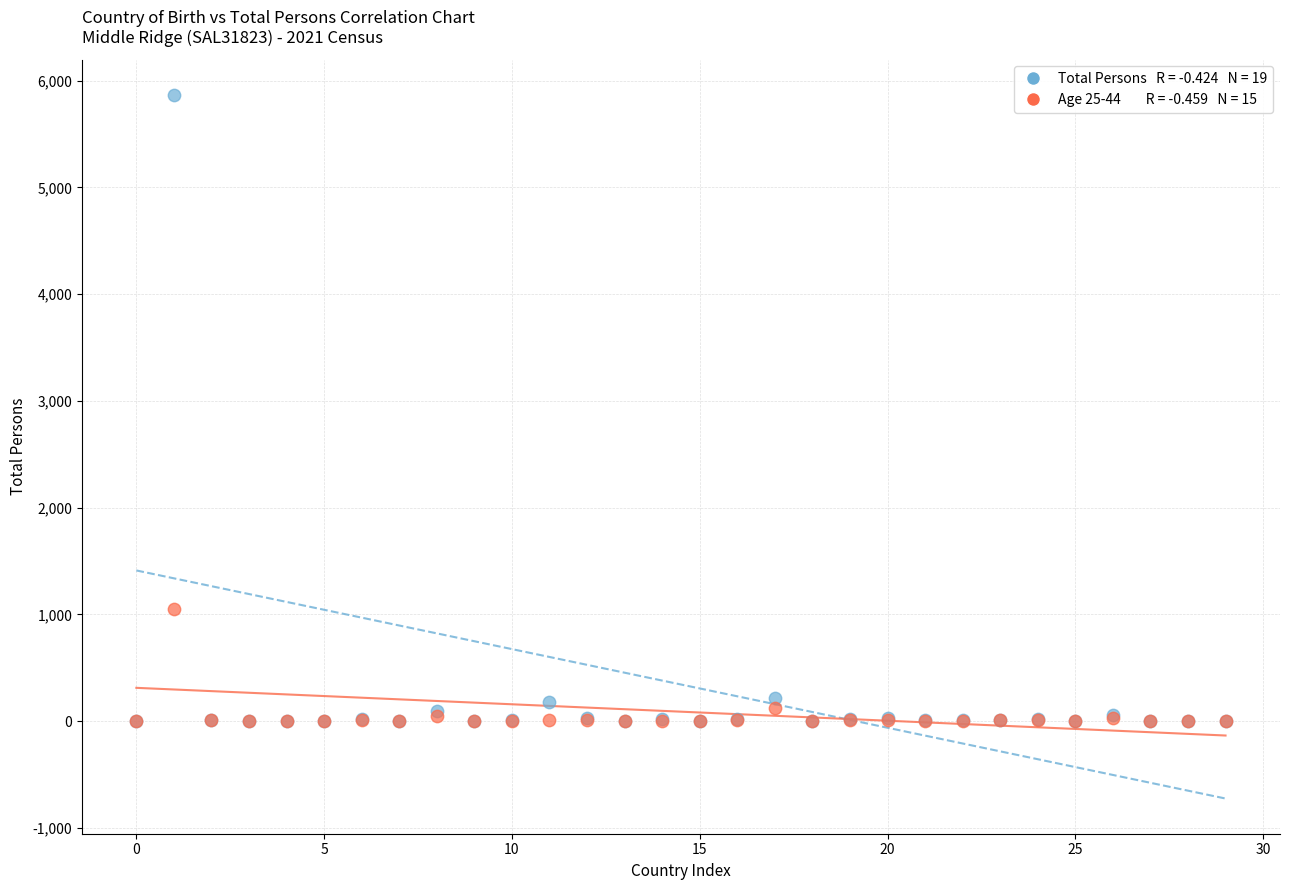

Across all series, what Y value is closest to 2934?

1050